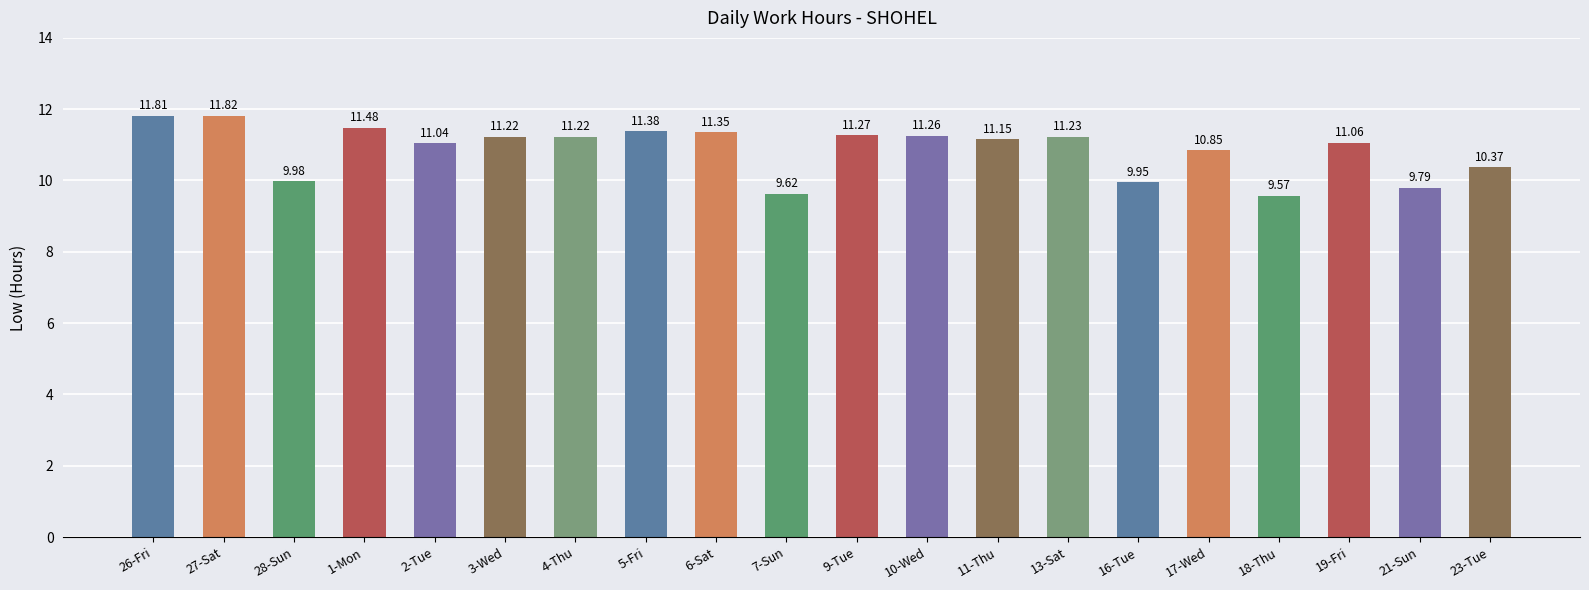

At which label is the value closest to 10?

28-Sun